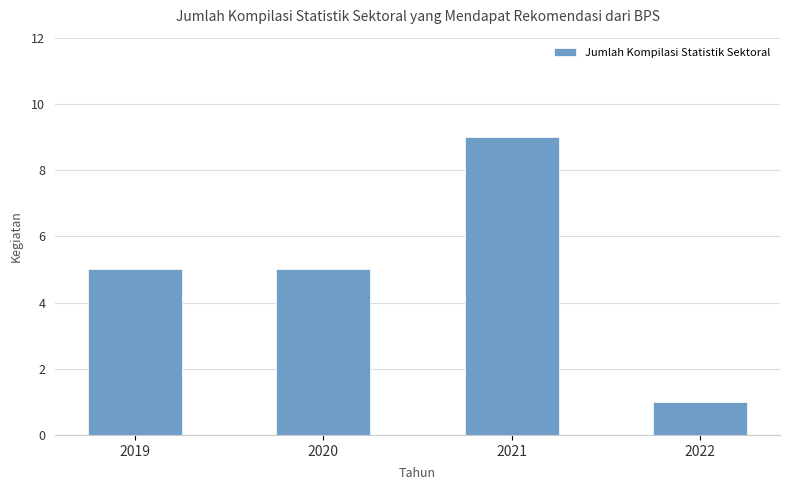

What is the sum of all values?

20